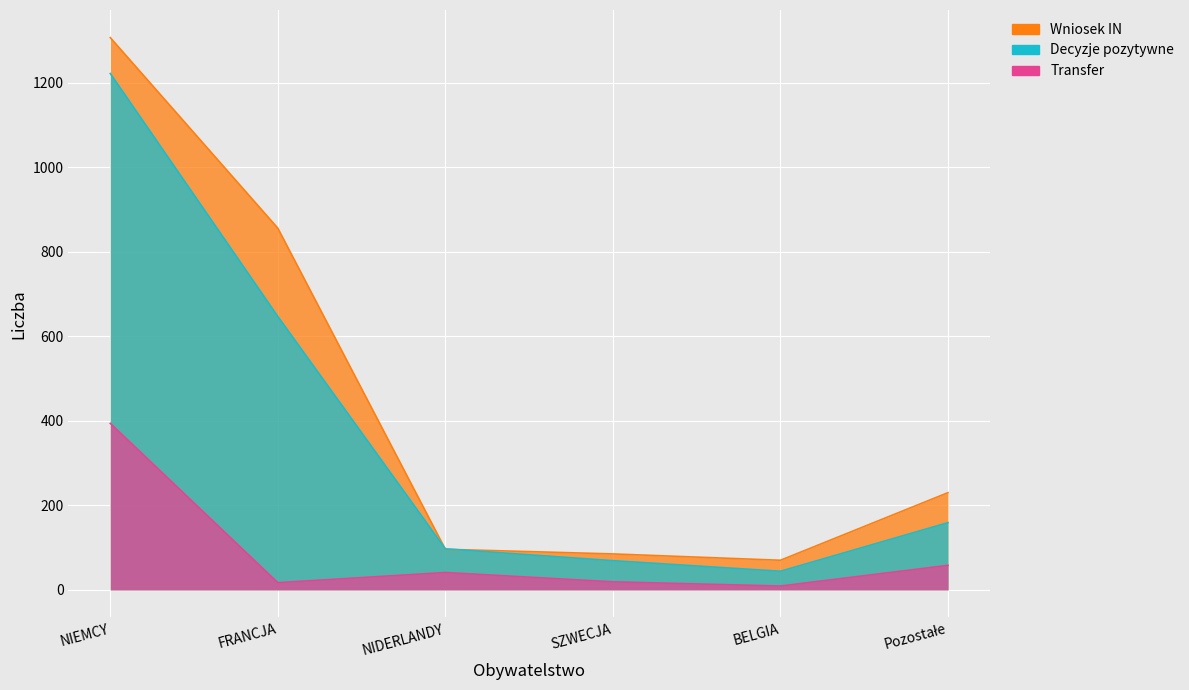

The value of Transfer at SZWECJA is 19. True or false?

True